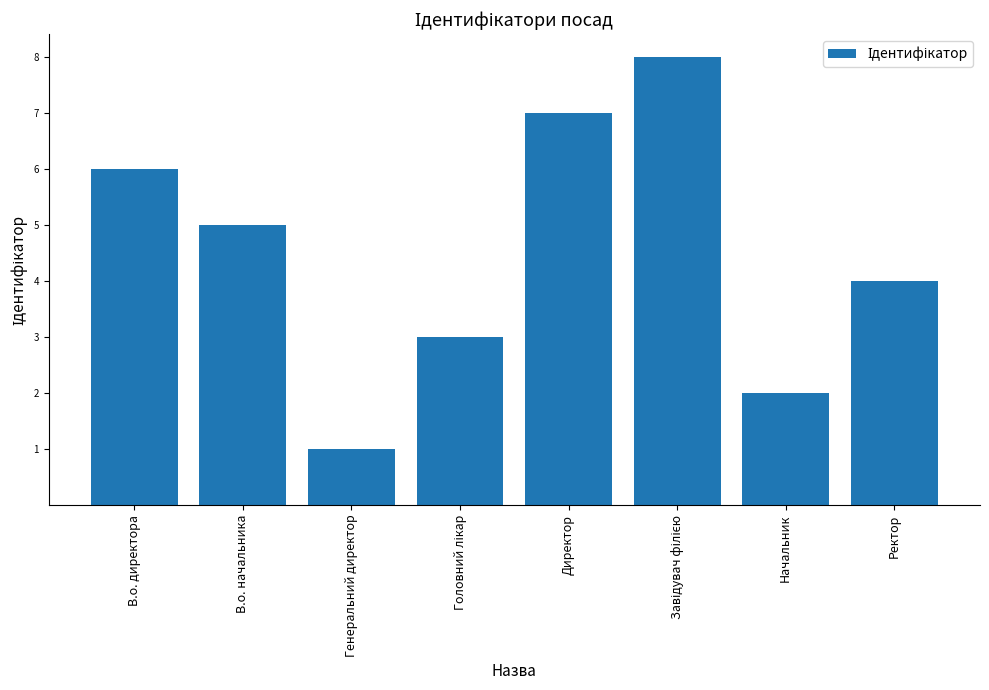

What is the value of the 6th bar from the left?

8